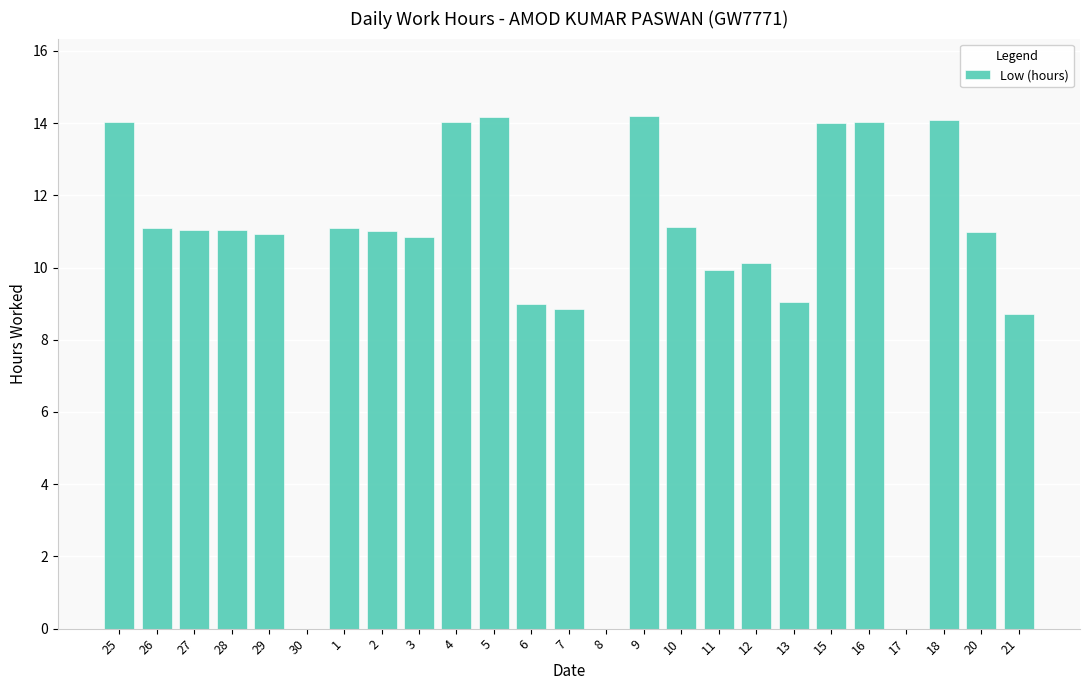

What is the greatest value displayed?

14.2